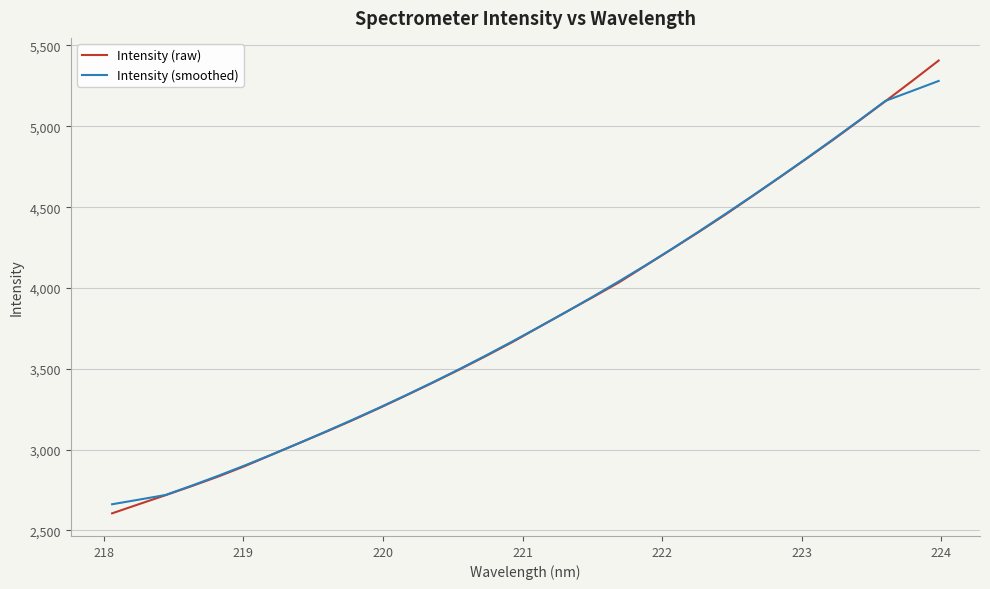

What is the average value of the Intensity (raw) series?

3816.8